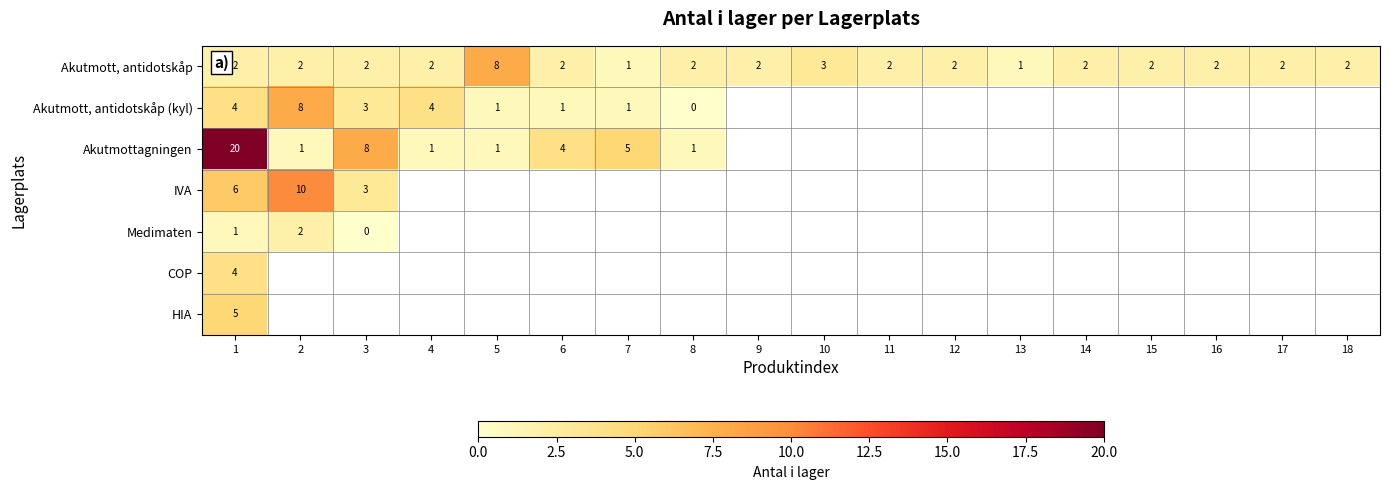

At which label does Akutmott, antidotskåp reach its peak?

5